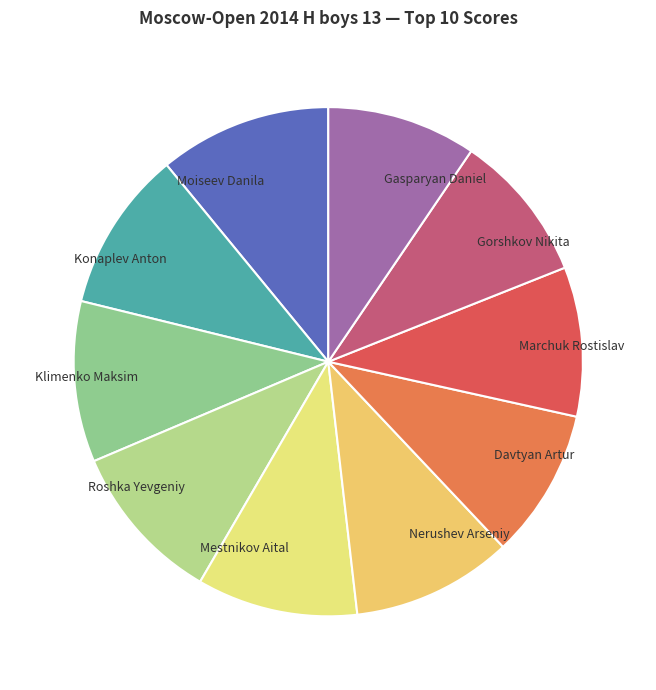

Approximately how many times larger is the value at Gasparyan Daniel compared to Nerushev Arseniy?

0.9